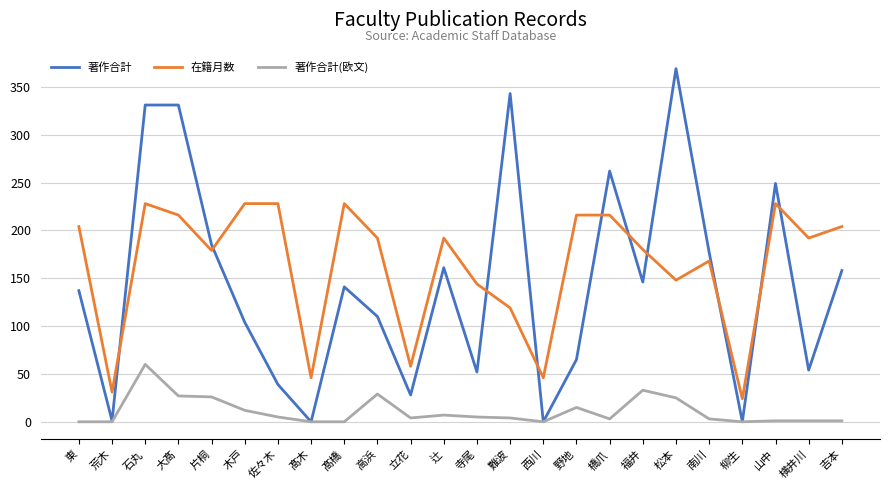

At which label does 著作合計 first exceed 141?

石丸